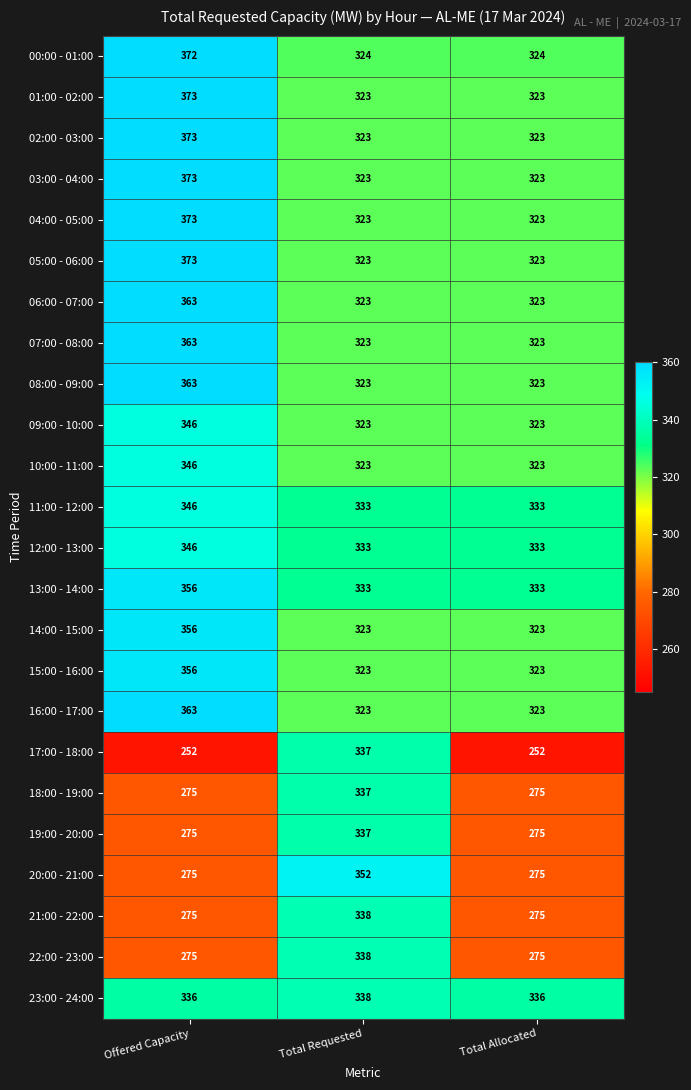

How many series are shown in this chart?

24